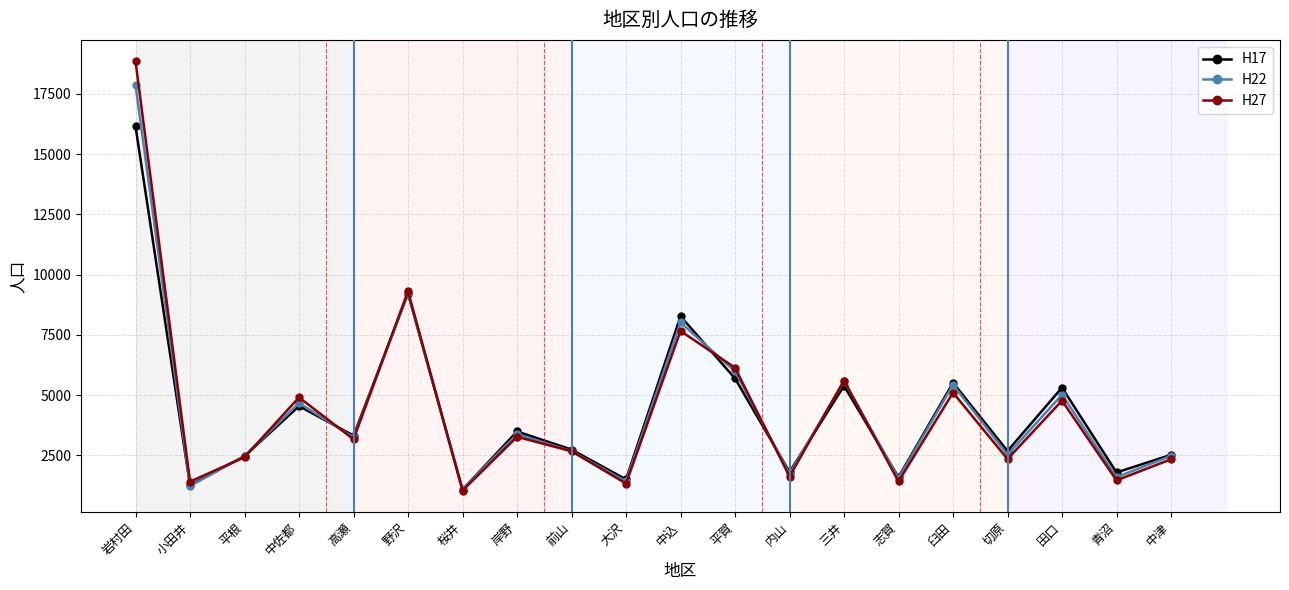

How many series are shown in this chart?

3